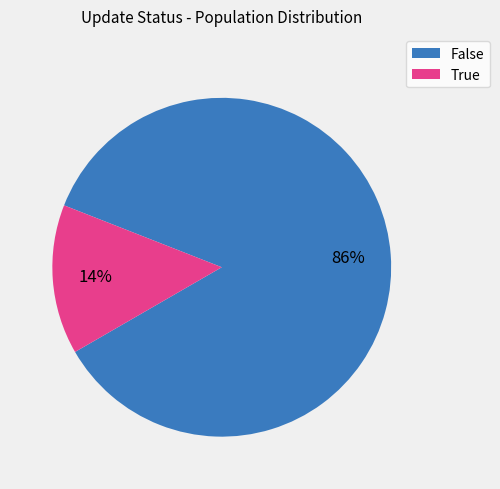

How many slices are in this pie chart?

2